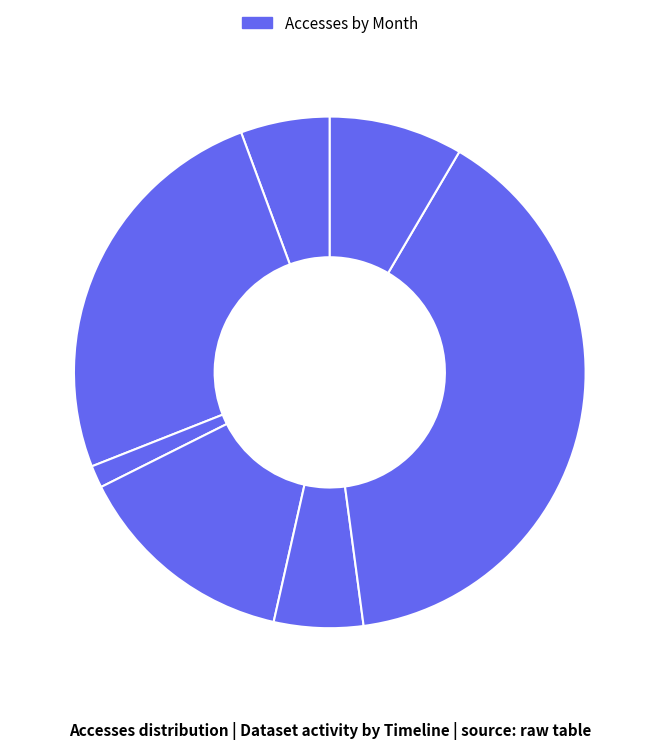

How many segments does this pie chart have?

7